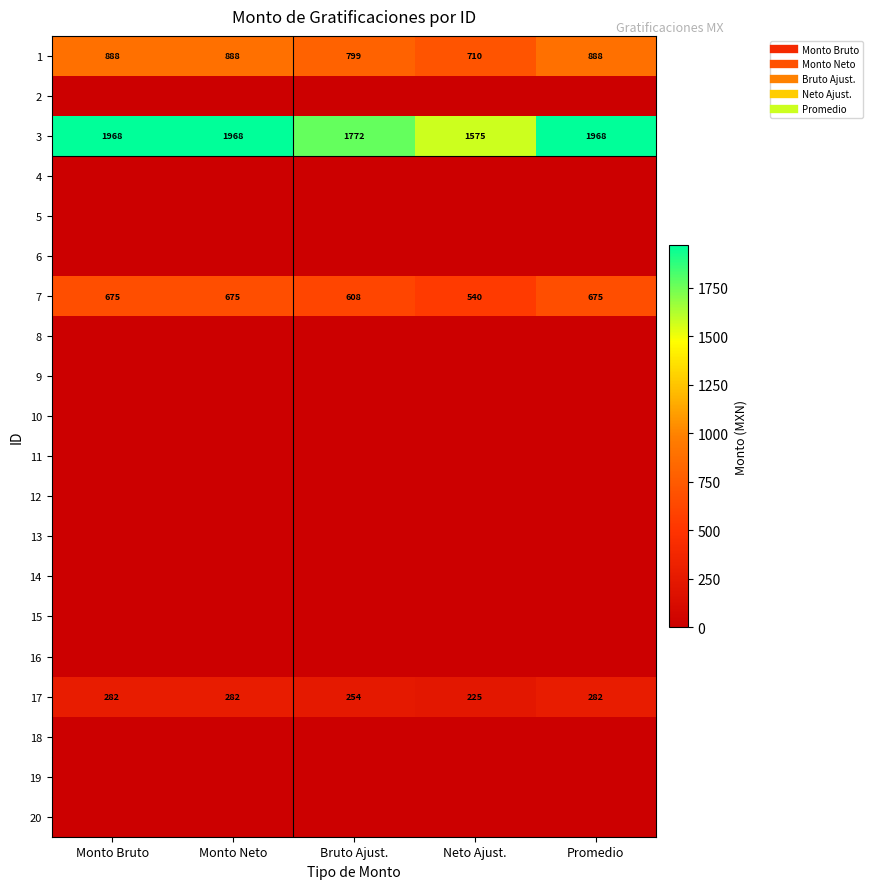

Which category has the highest value in the 4 series?

Monto Bruto